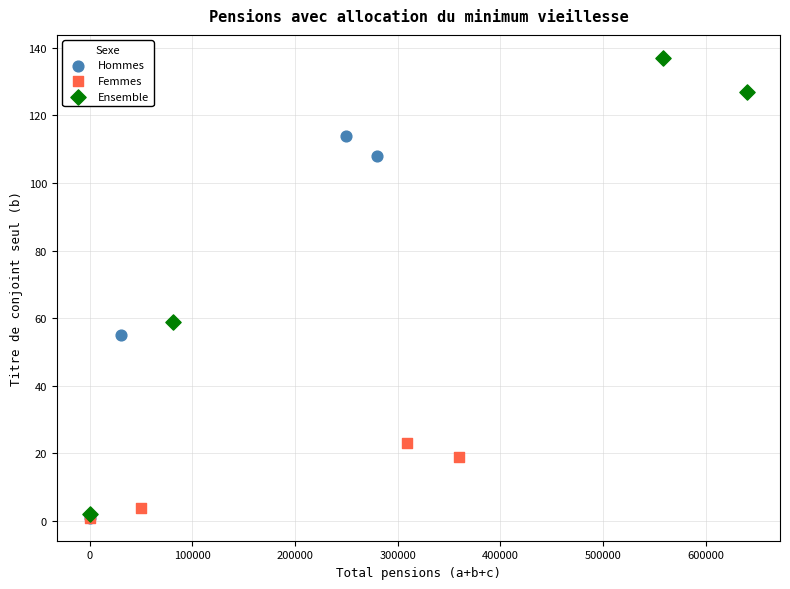

Which series has the largest Y range (max minus min)?

Ensemble